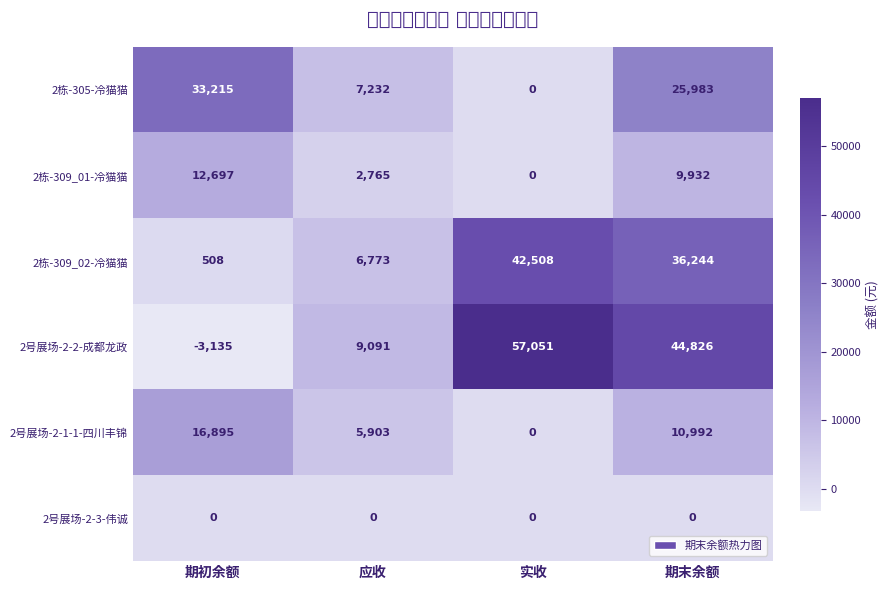

What is the total value across all series at 应收?

31764